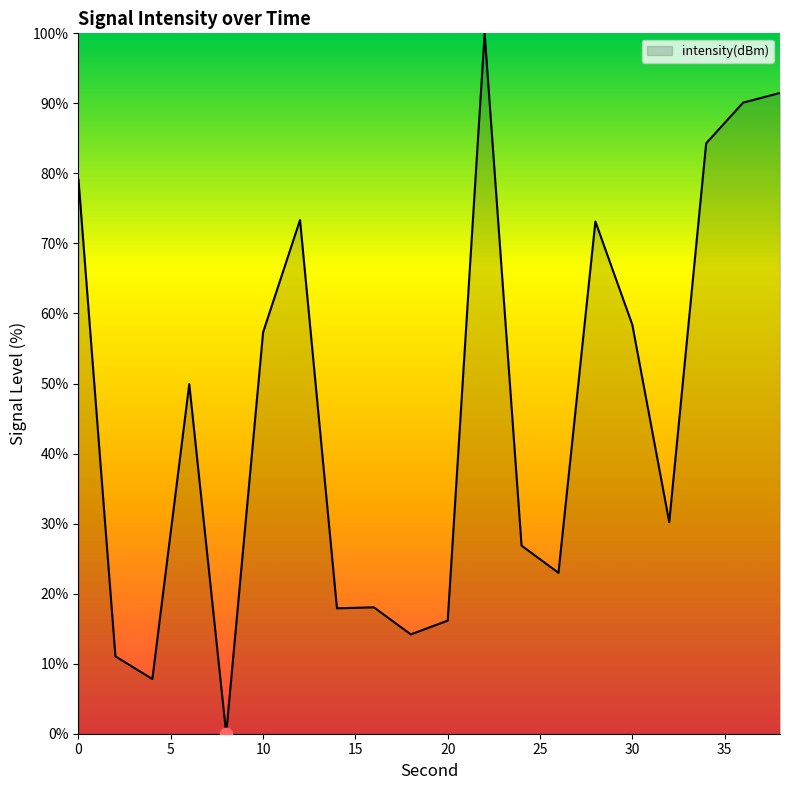

What is the difference between the maximum and minimum values?

100.0